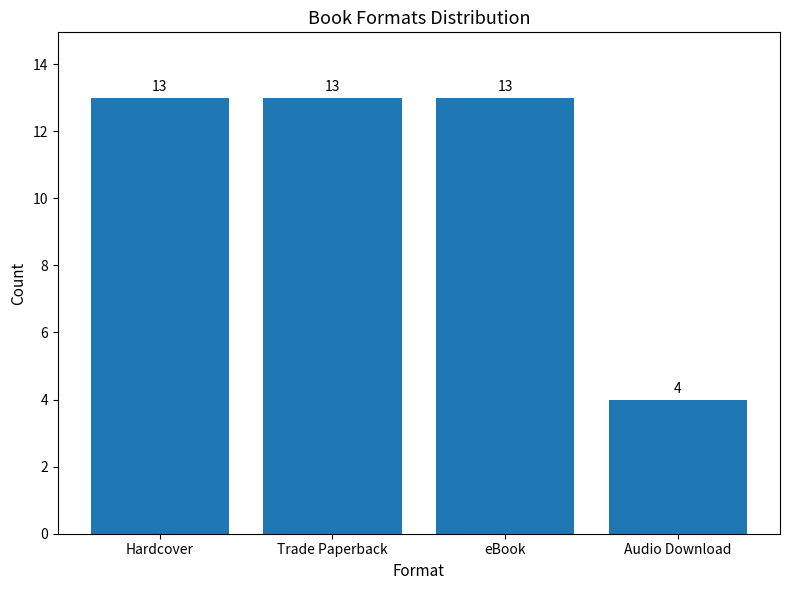

What is the minimum value shown in the chart?

4